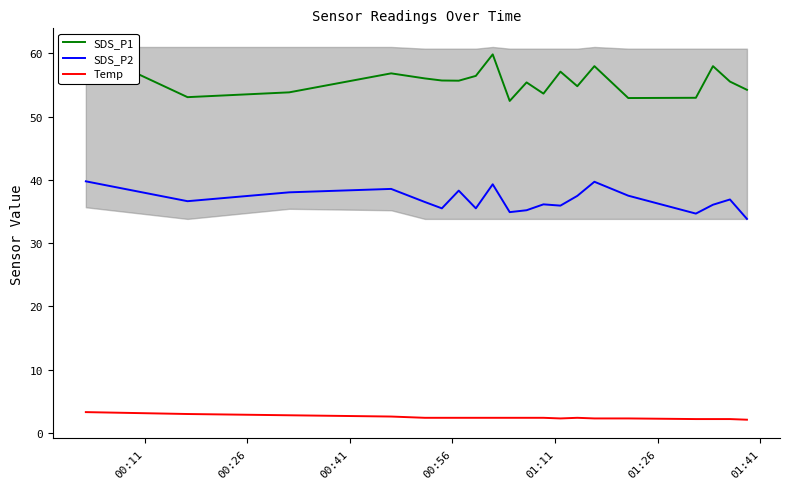

True or false: Temp and SDS_P2 cross at least once.

False